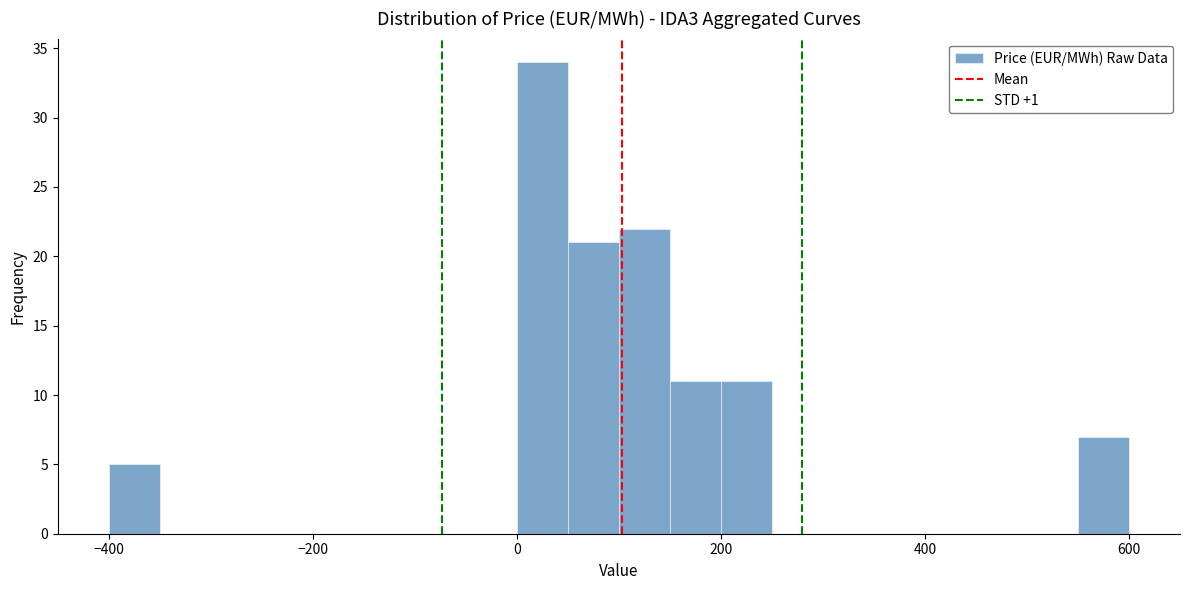

Around what value on the x-axis is the tallest bar? Give the approximate position of its centre, as read against the axis.

20